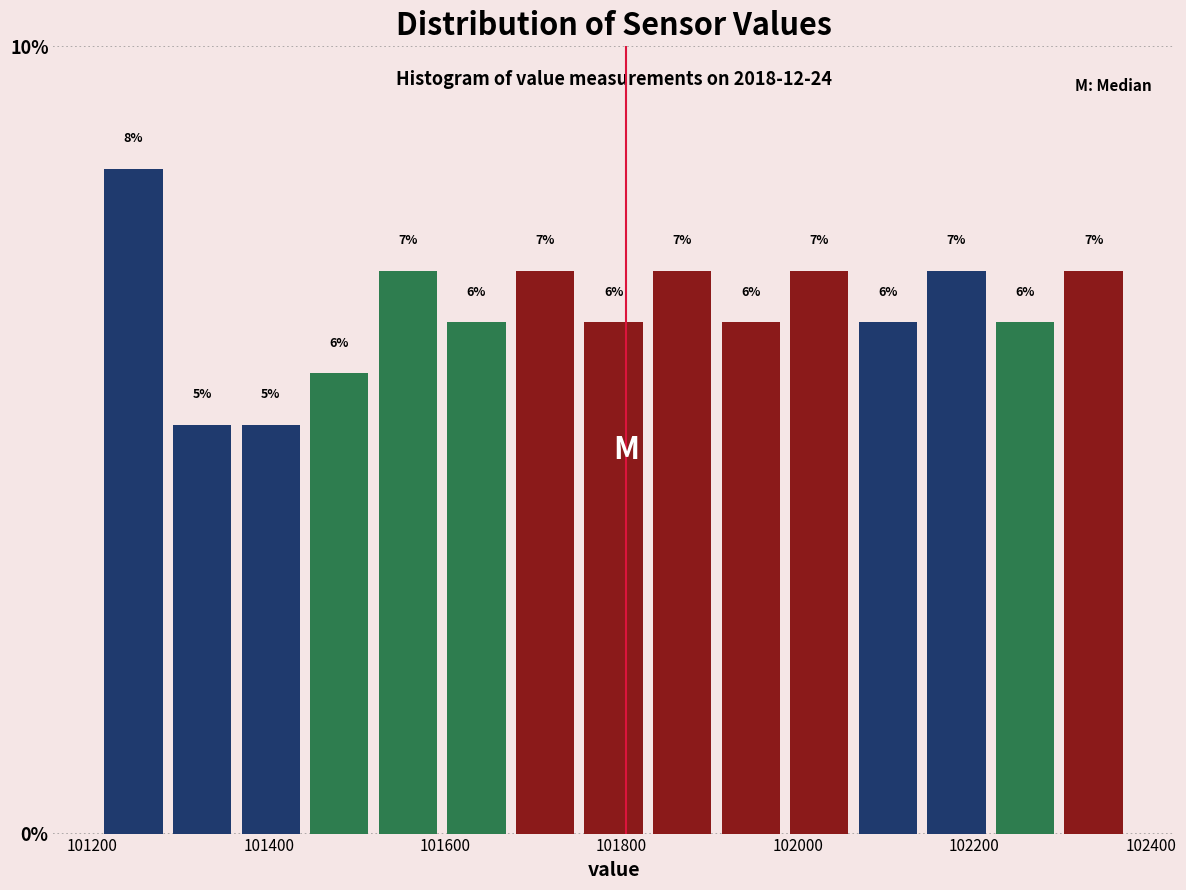

Around what value on the x-axis is the tallest bar? Give the approximate position of its centre, as read against the axis.

101240